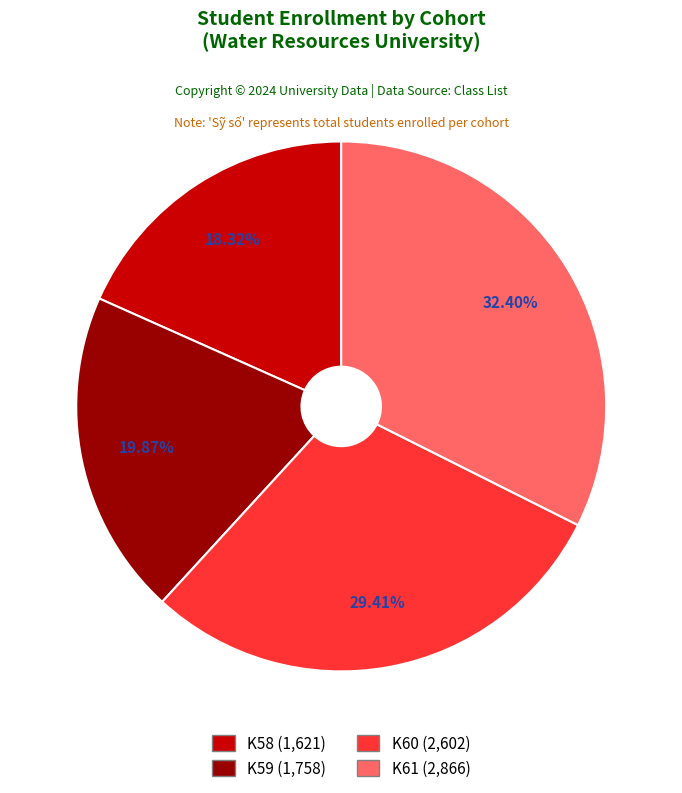

How many slices are in this pie chart?

4